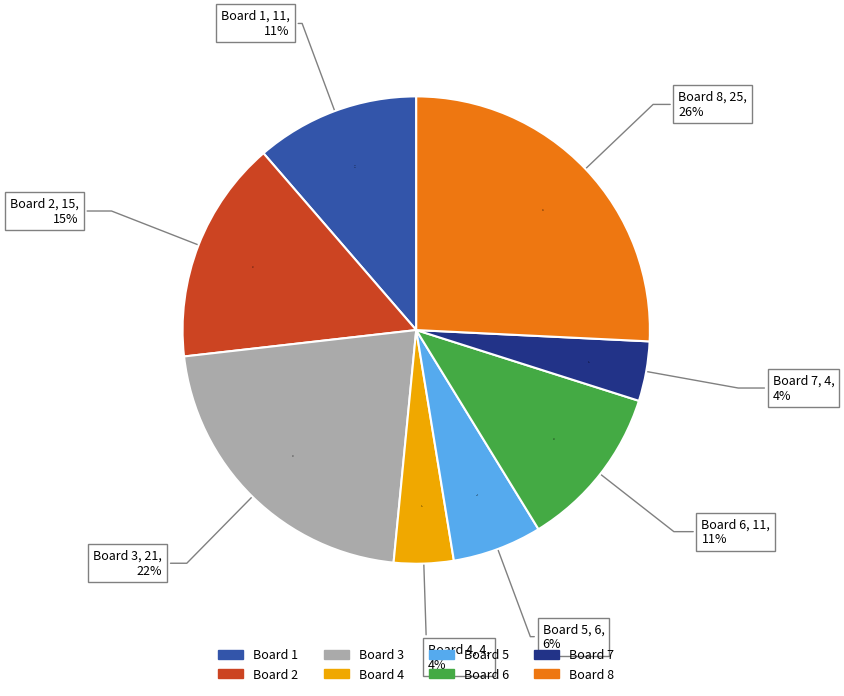

Which slice is the smallest?

Board 4